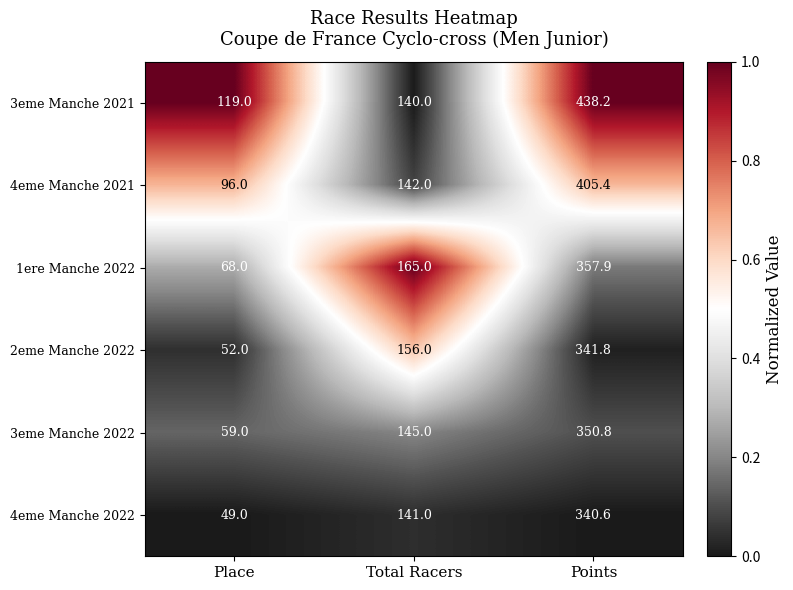

What is the difference between the 1ere Manche 2022 values at Place and Points?

289.9